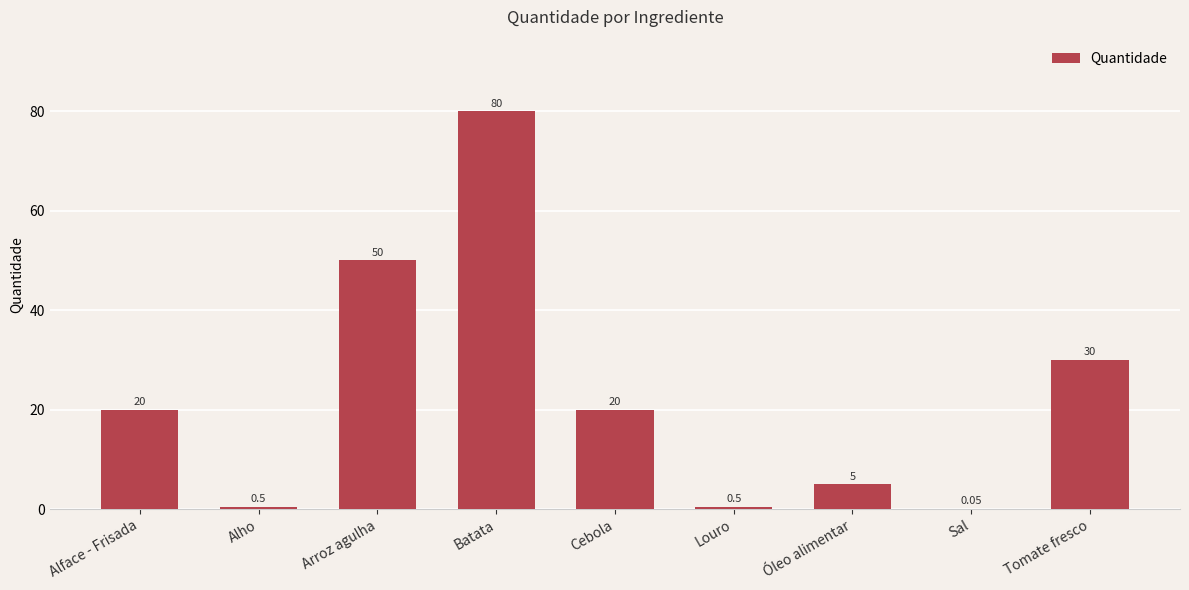

Approximately how many times larger is the value at Cebola compared to Alface - Frisada?

1.0